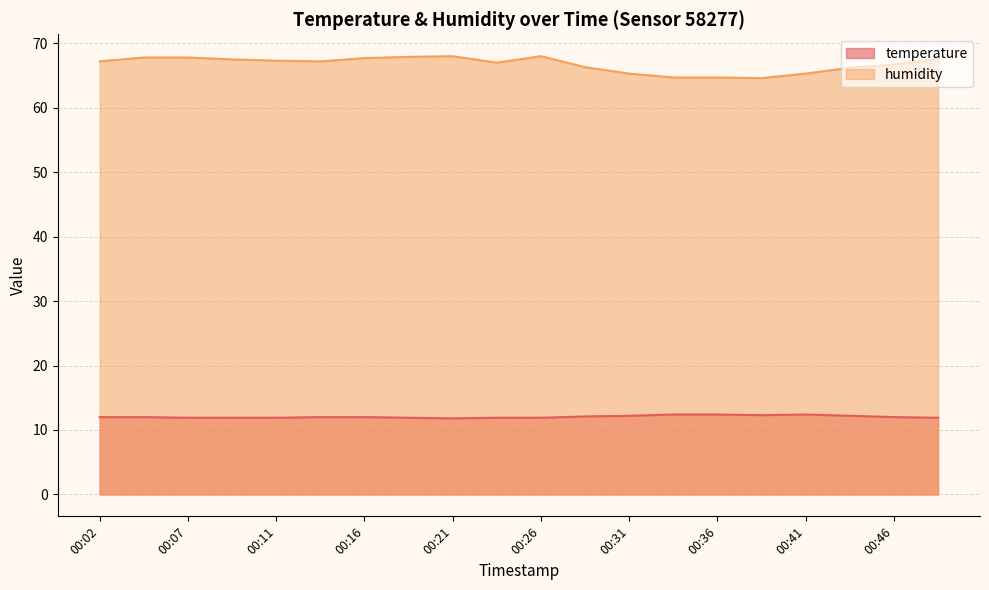

True or false: temperature and humidity cross at least once.

False